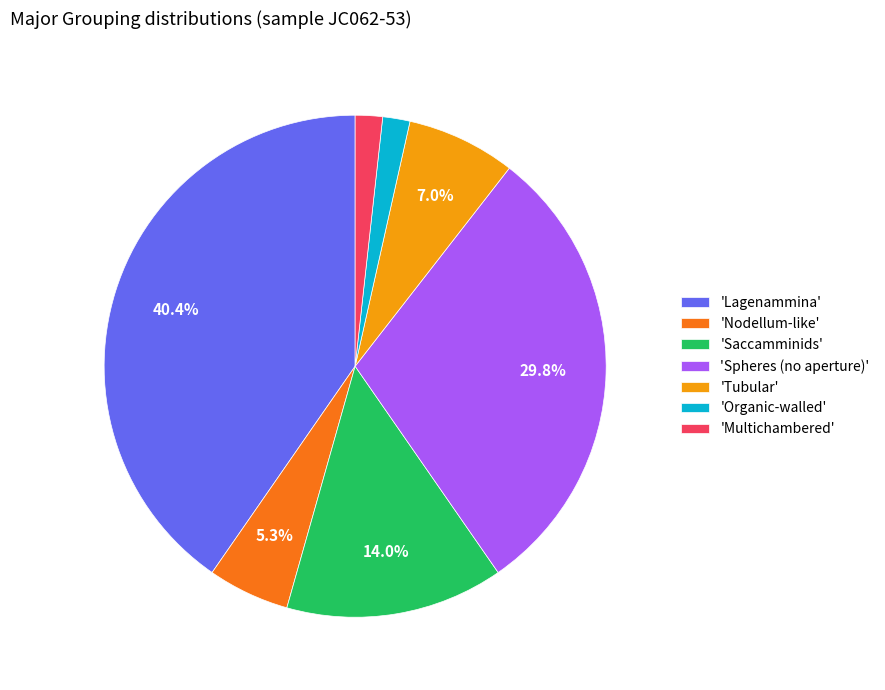

Count the number of slices in the pie.

7